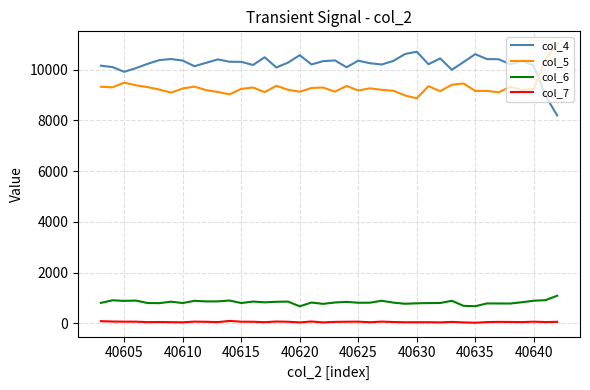

True or false: col_4 and col_6 cross at least once.

False